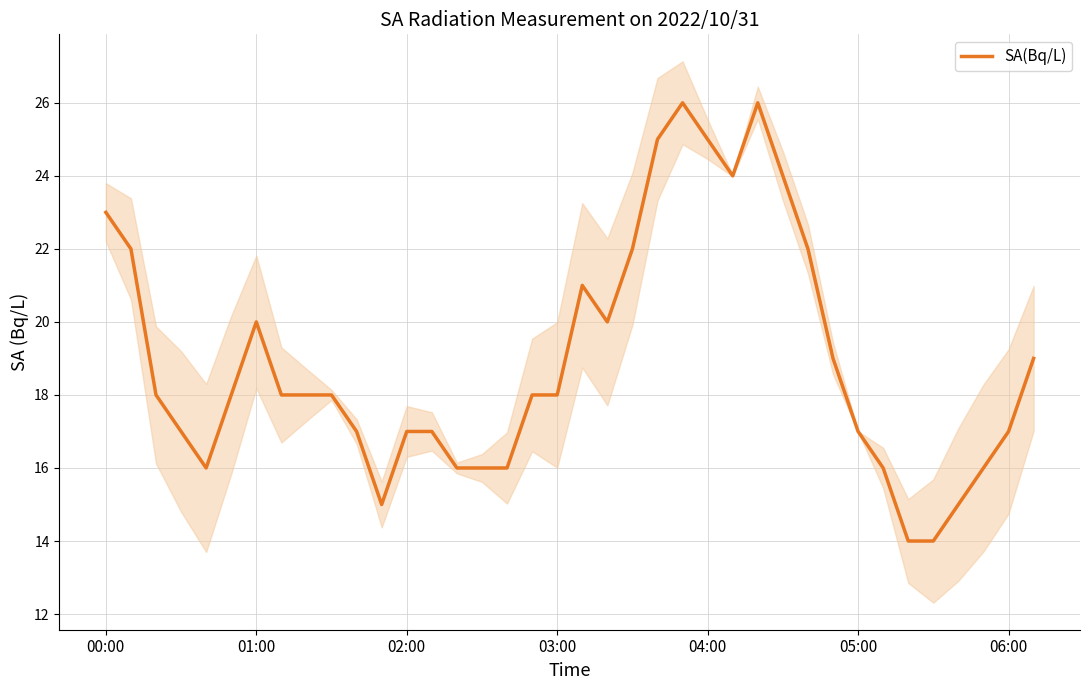

Is it true that SA(Bq/L) equals 30 at 02:00?

False